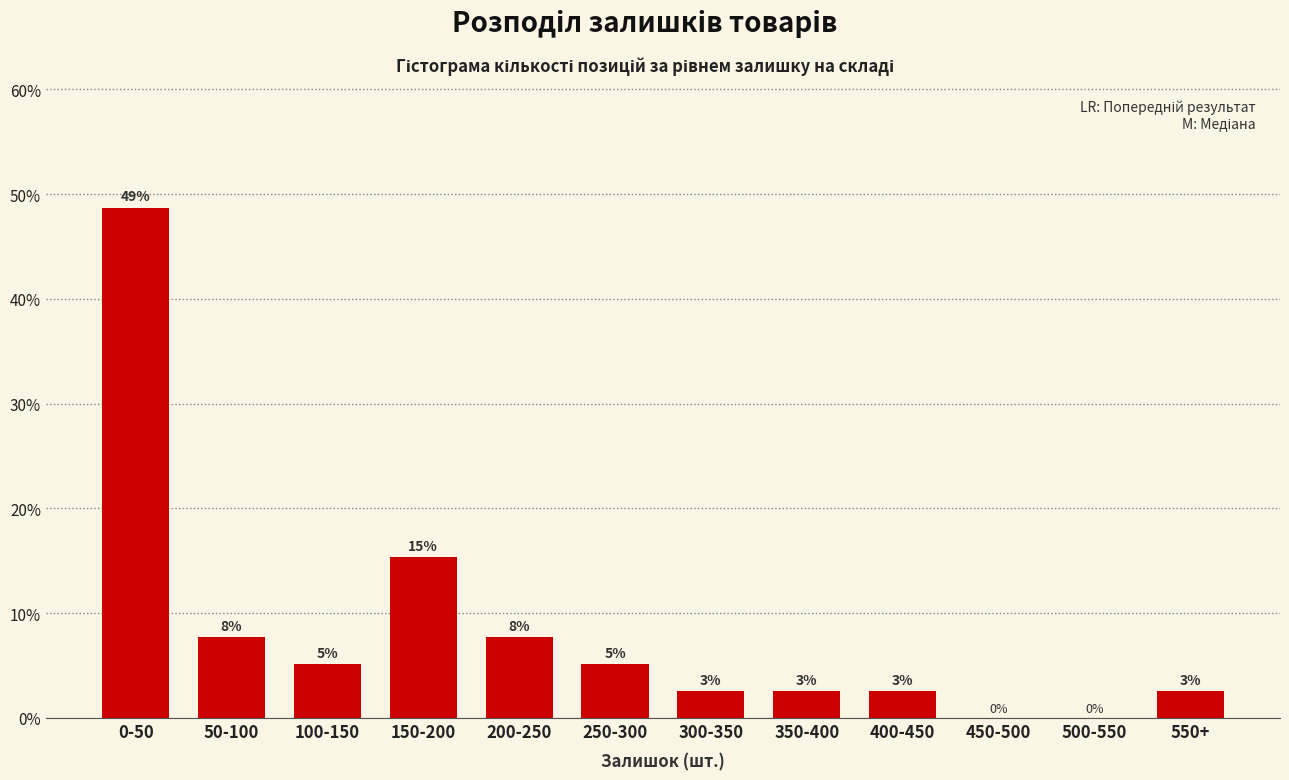

Are the bars horizontal?

No